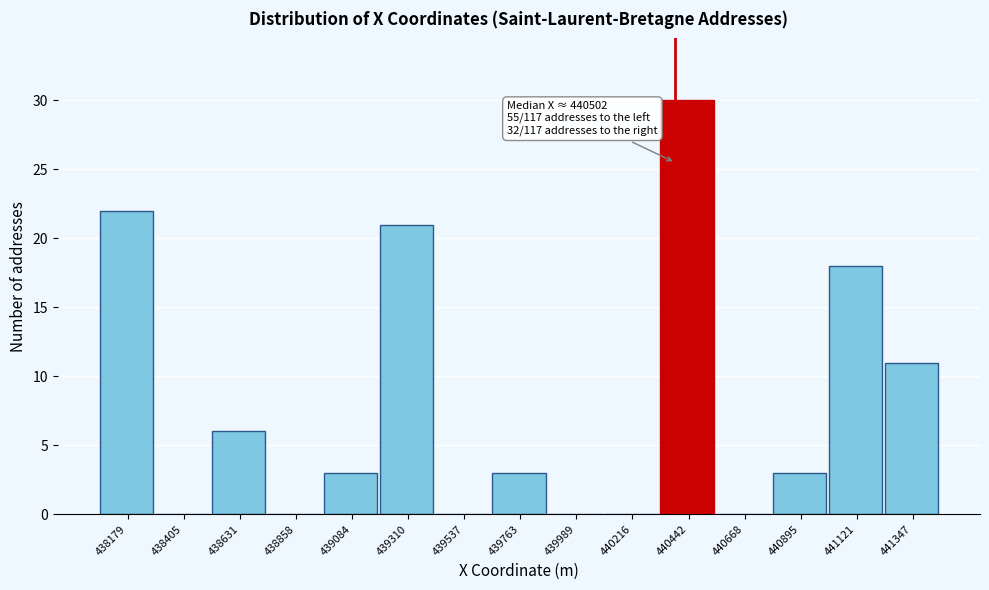

Reading right to left, extract all data points from this chart.

441347=11	441121=18	440895=3	440668=0	440442=30	440216=0	439989=0	439763=3	439537=0	439310=21	439084=3	438858=0	438631=6	438405=0	438179=22